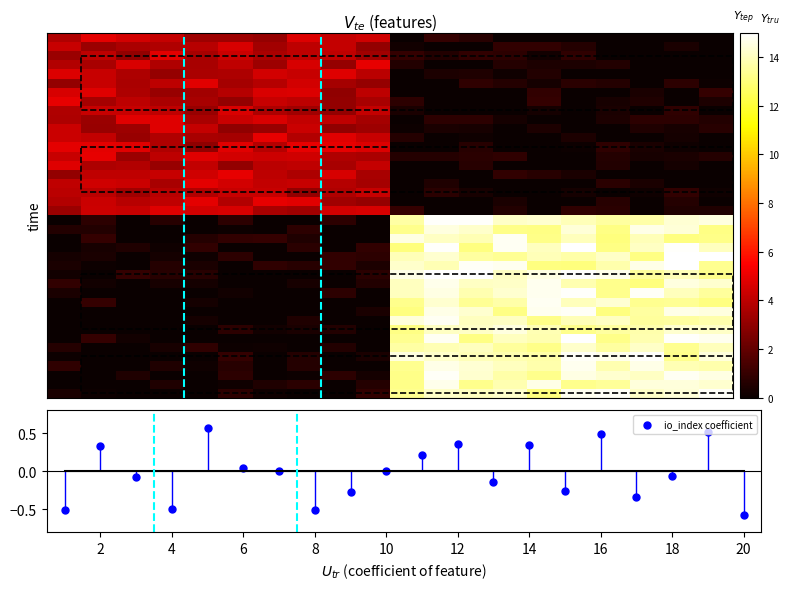

True or false: io_index coefficient has more than 2 interior local peaks.

True